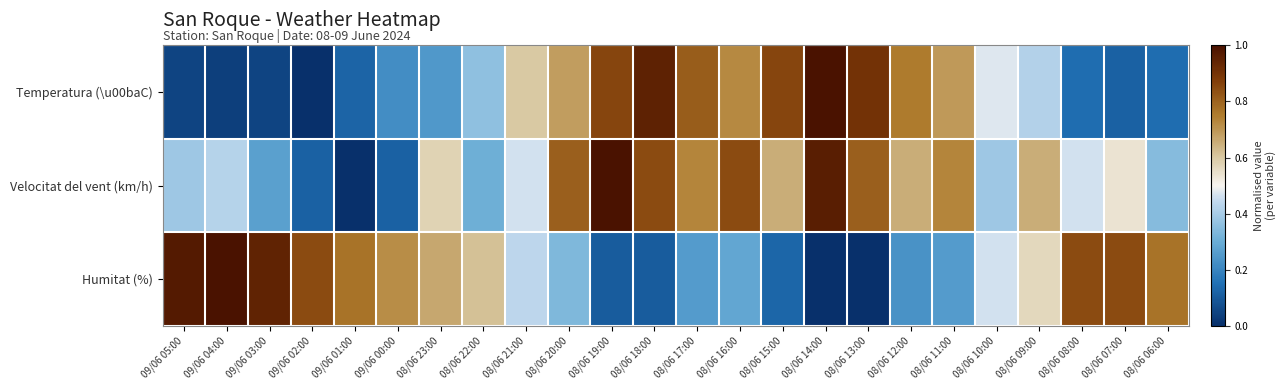

How many data points does each series have?

24